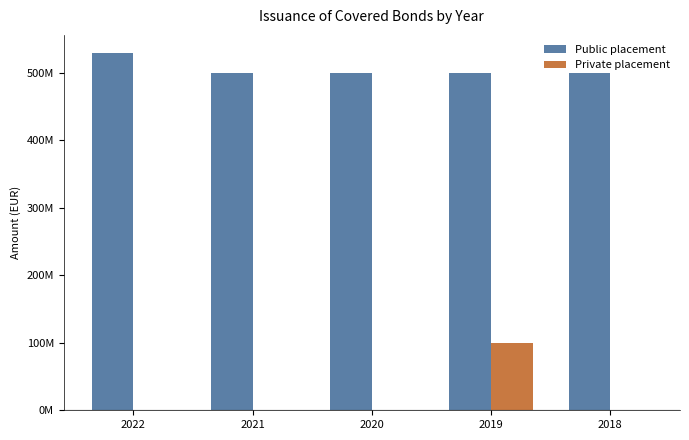

What are all the series names shown in the legend?

Public placement, Private placement